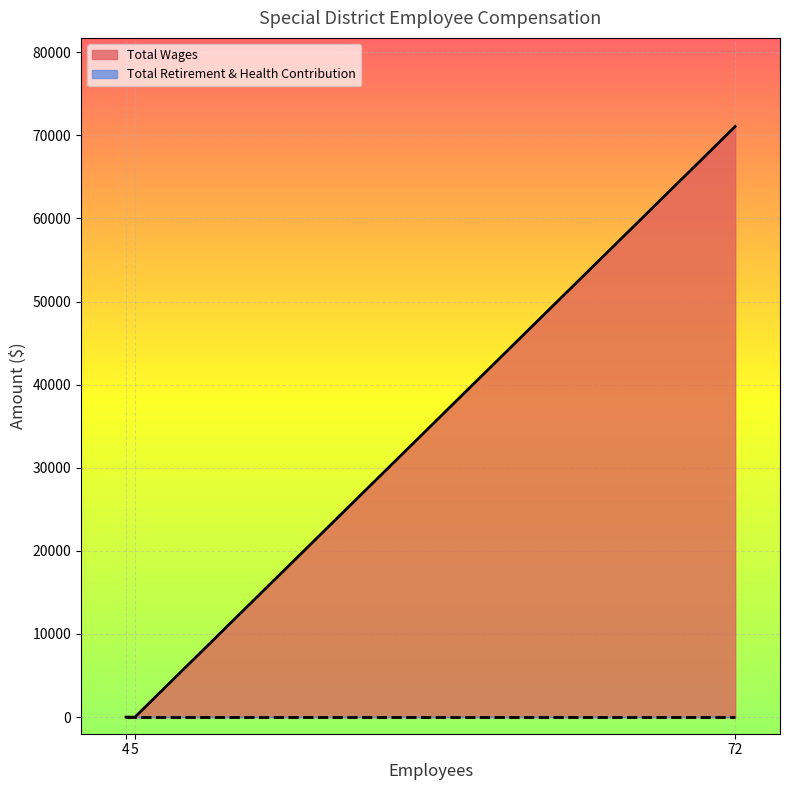

What is the maximum value shown in the chart?

71058